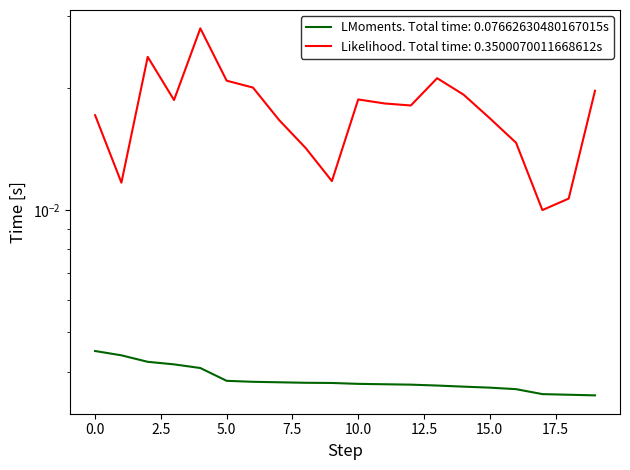

Does the chart have visible grid lines?

No